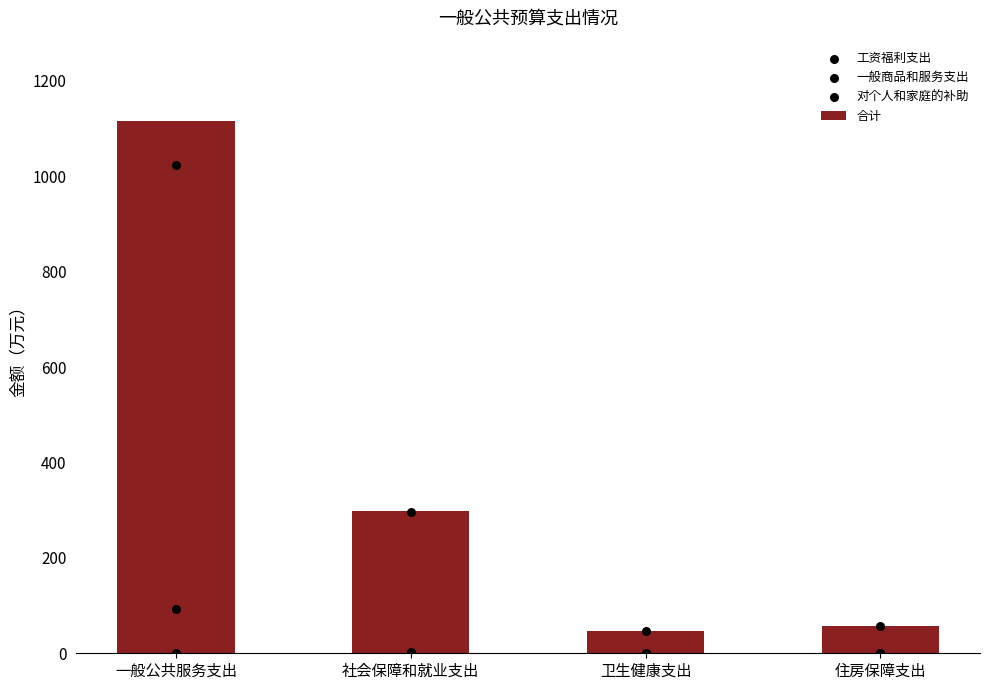

At which category is the sum across all series the highest?

一般公共服务支出